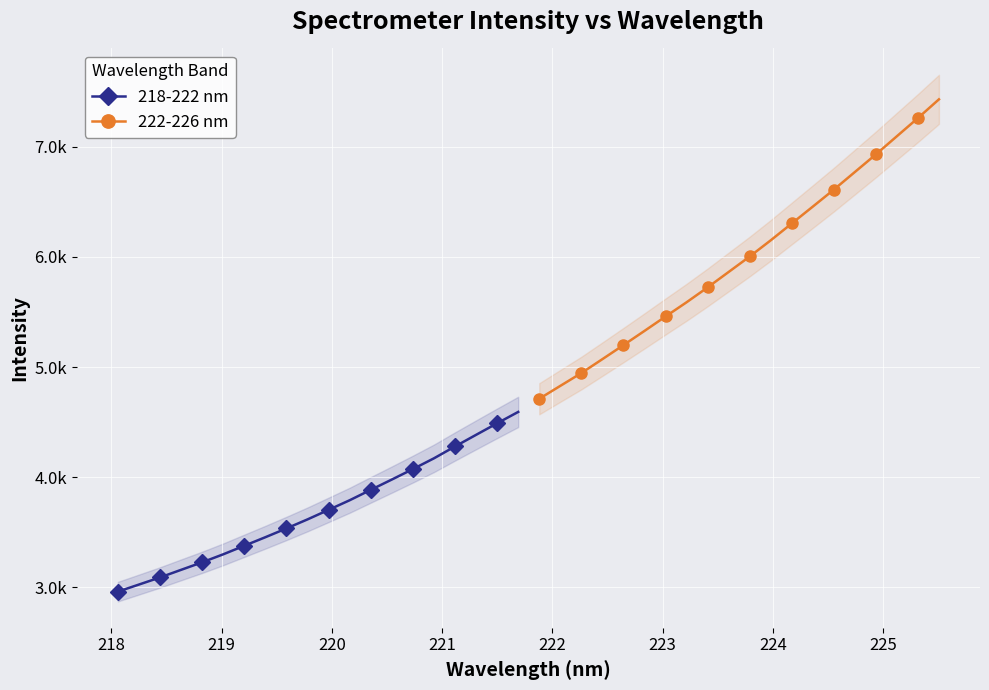

True or false: 222-226 nm has more than 0 interior local peaks.

False